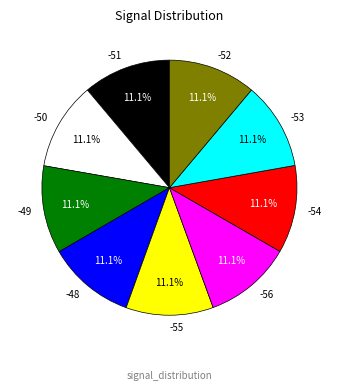

Does -52 represent more than half of the total?

No